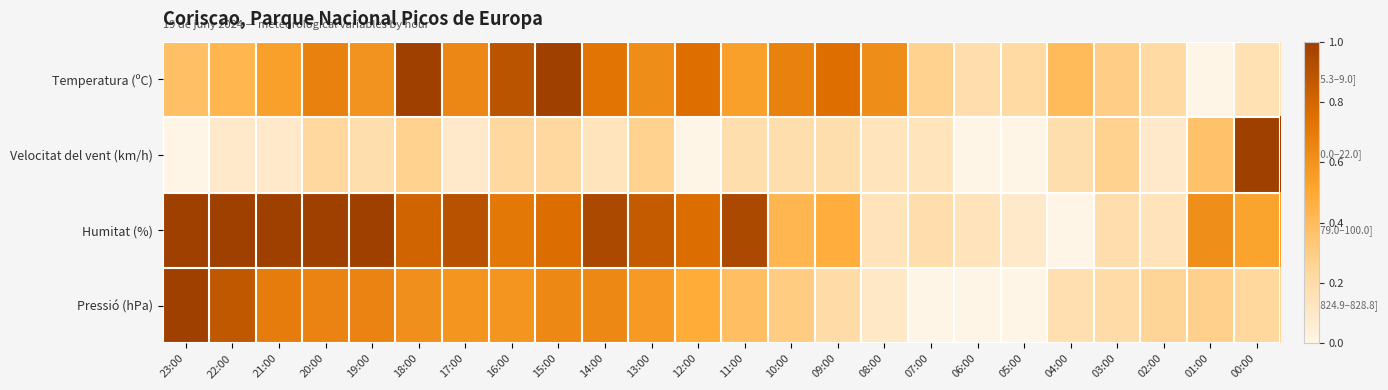

Which series has the largest total across all categories?

Humitat (%)